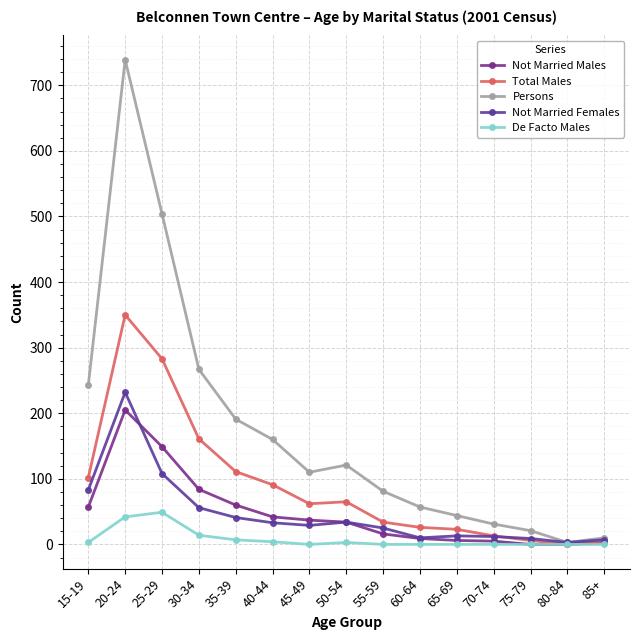

Is this an area chart (filled region under the line)?

No